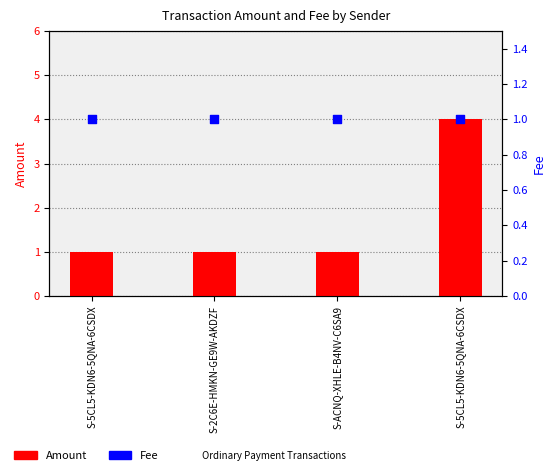

Which series reaches the maximum Y coordinate?

Amount